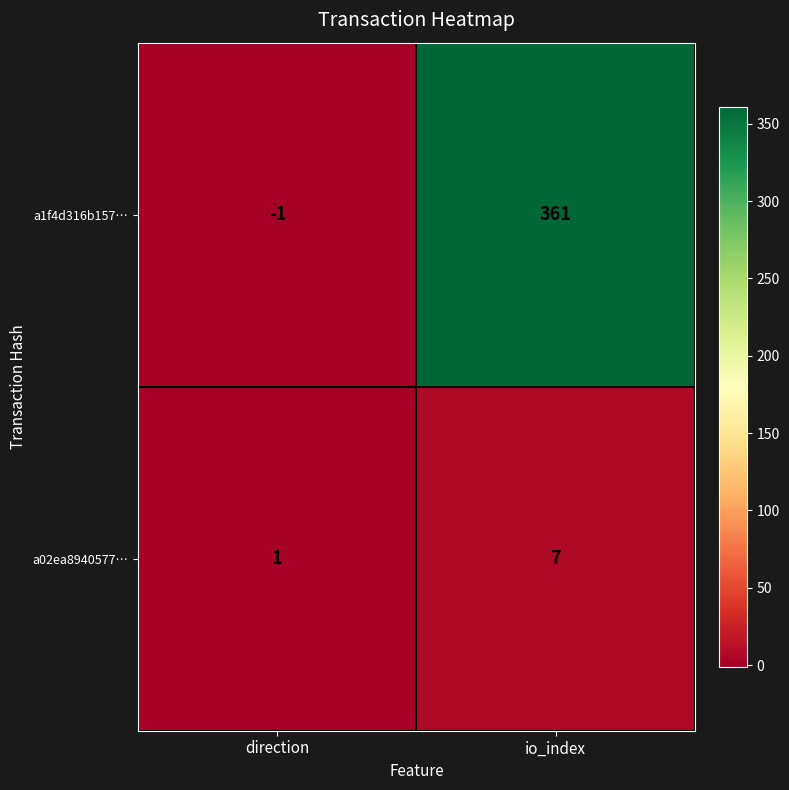

What is the difference between the highest and lowest values at io_index?

354